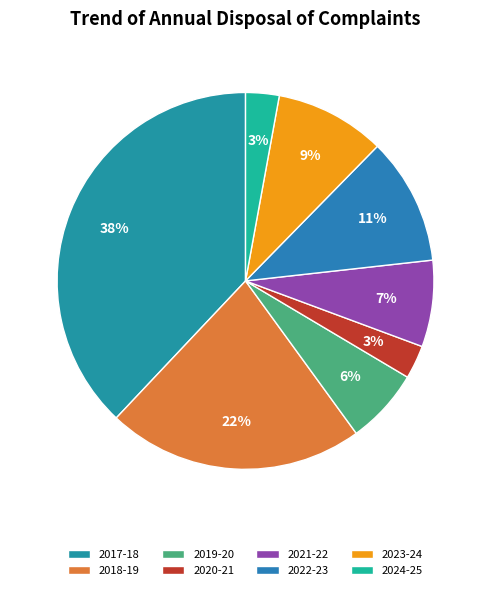

What is the smallest slice in the pie chart?

2020-21